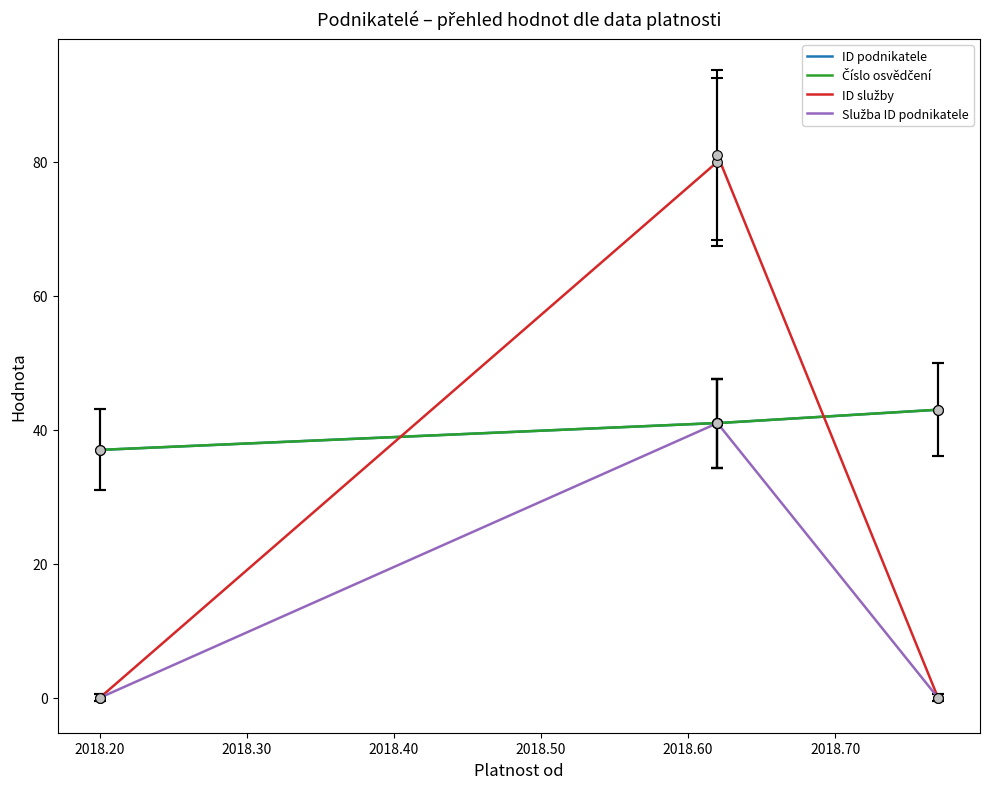

How many intersections are there between ID služby and ID podnikatele?

2